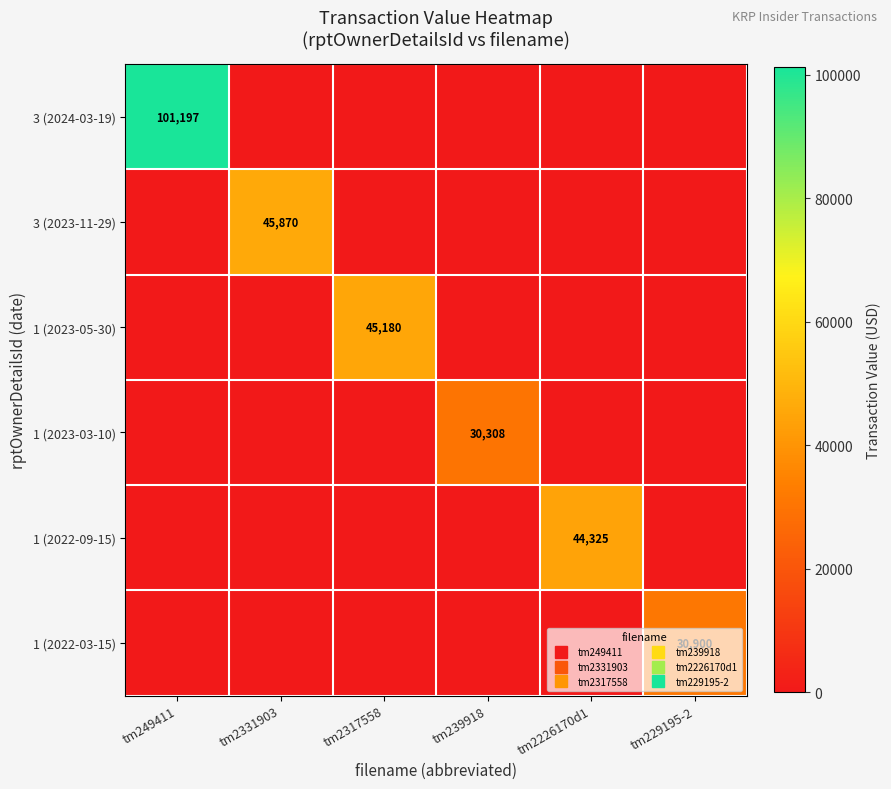

Which series has the largest range (max minus min)?

3 (2024-03-19)